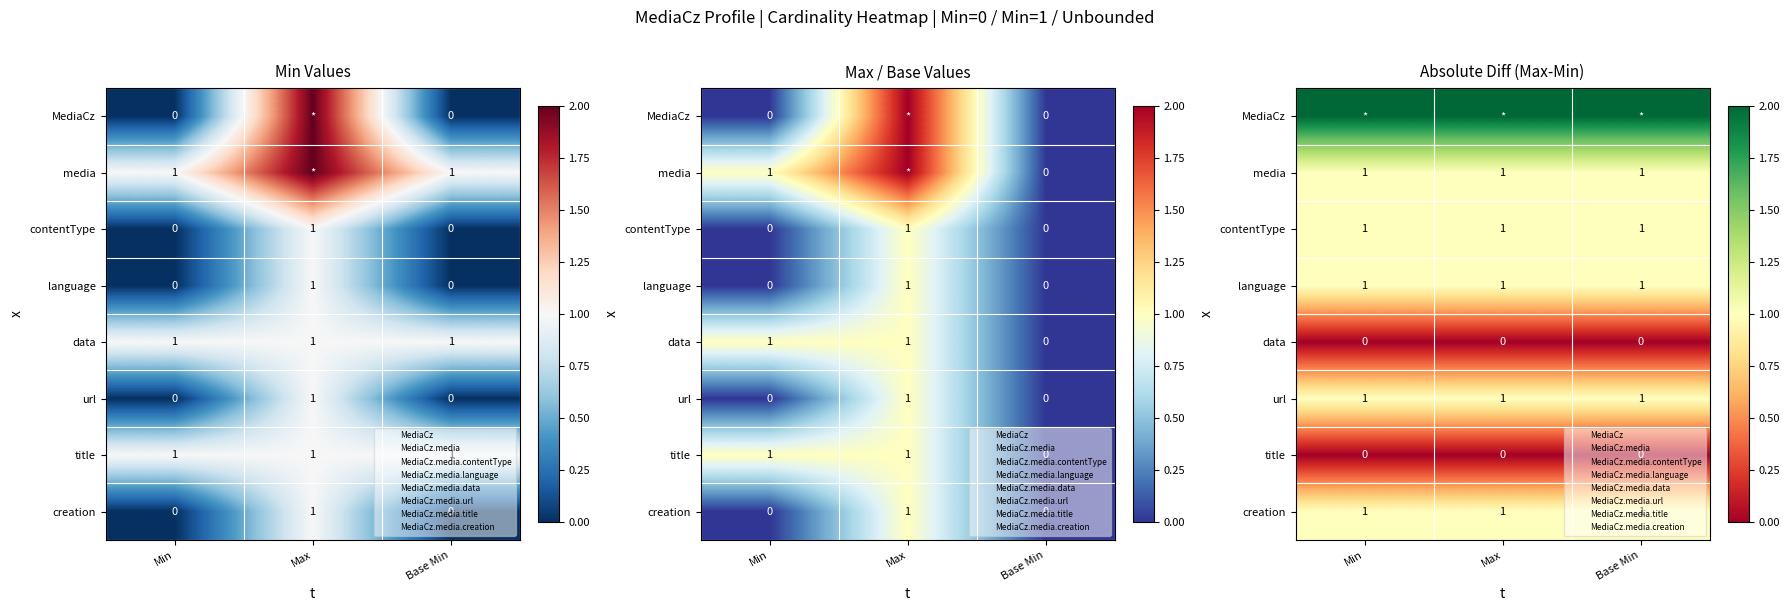

The url series shows 0 at Max. True or false?

False